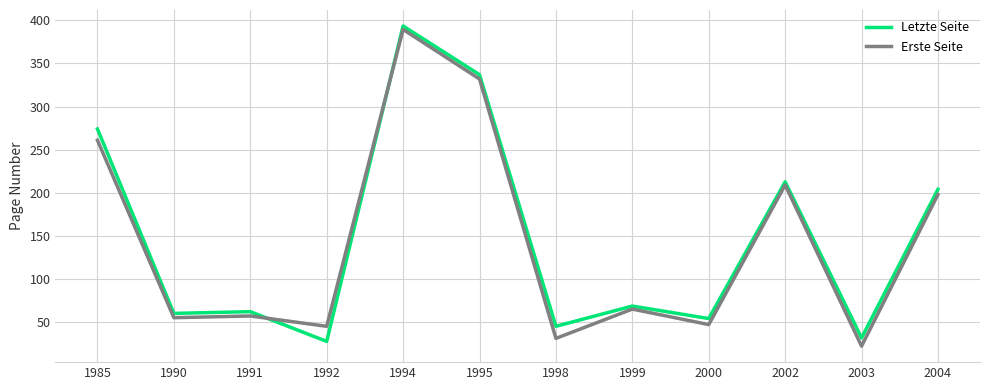

At 1999, list the series in order from largest to smallest.

Letzte Seite, Erste Seite